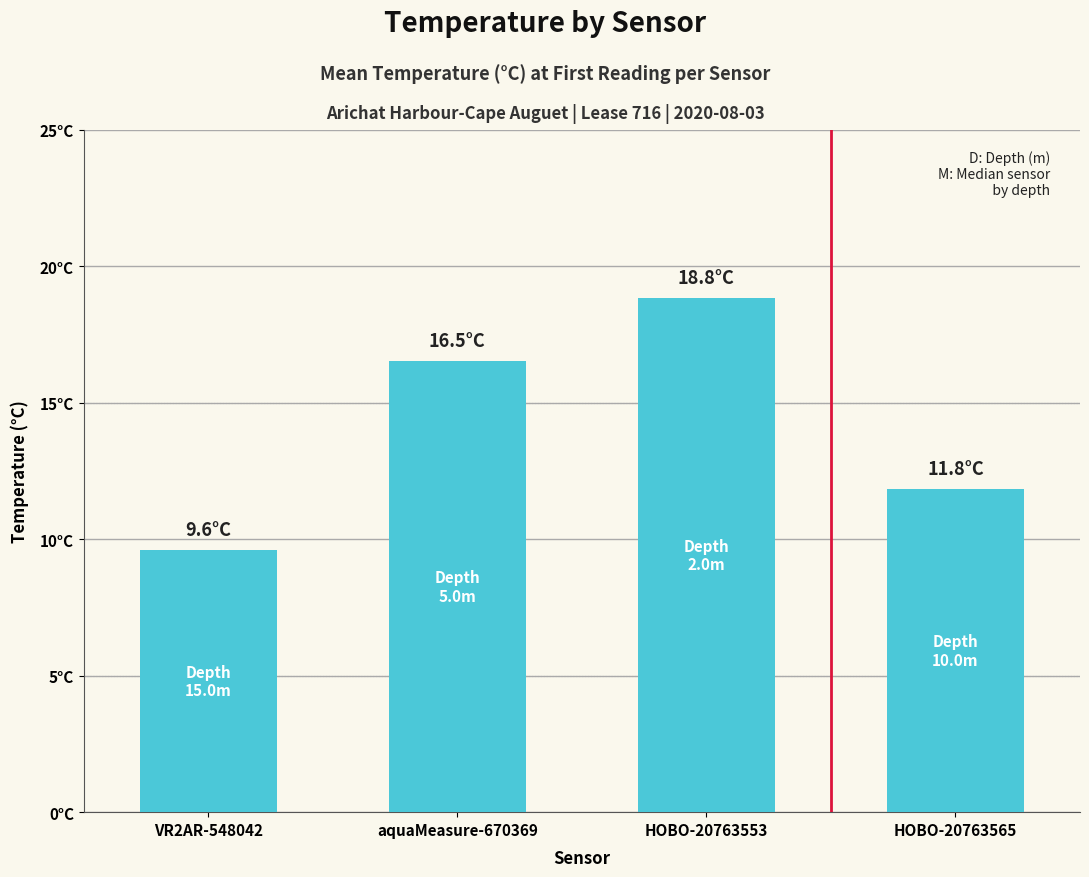

What is the maximum value shown in the chart?

18.8